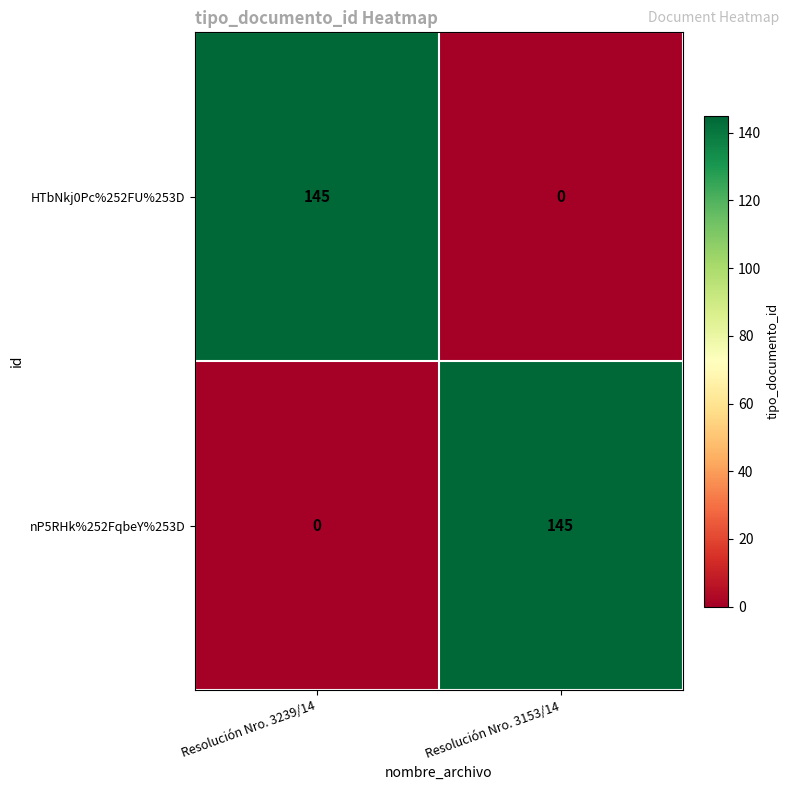

Is the value of HTbNkj0Pc%252FU%253D at Resolución Nro. 3239/14 greater than the value of nP5RHk%252FqbeY%253D at Resolución Nro. 3239/14?

Yes